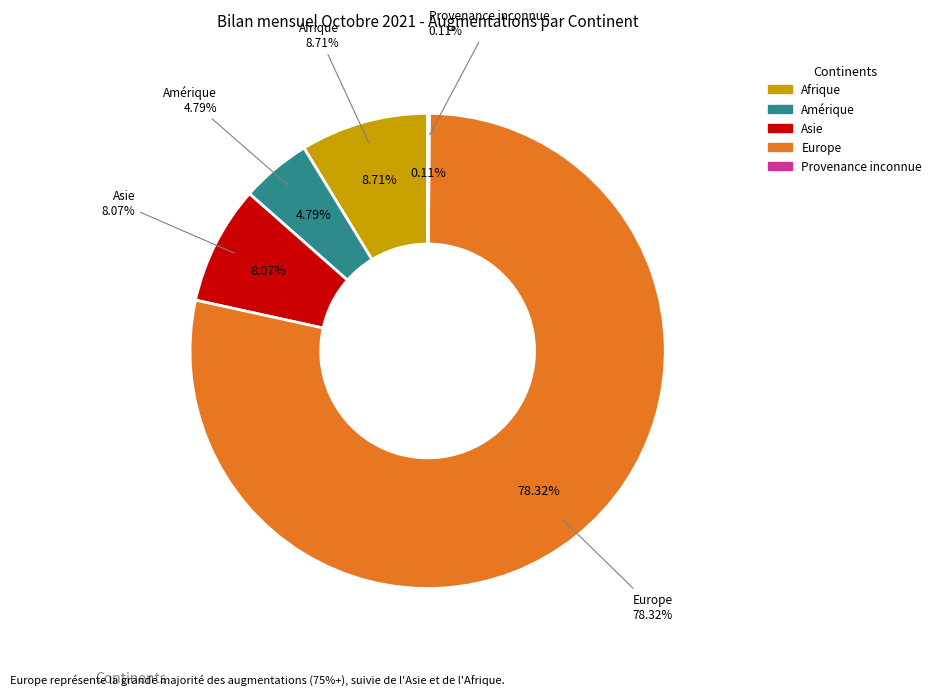

What is the majority slice?

Europe